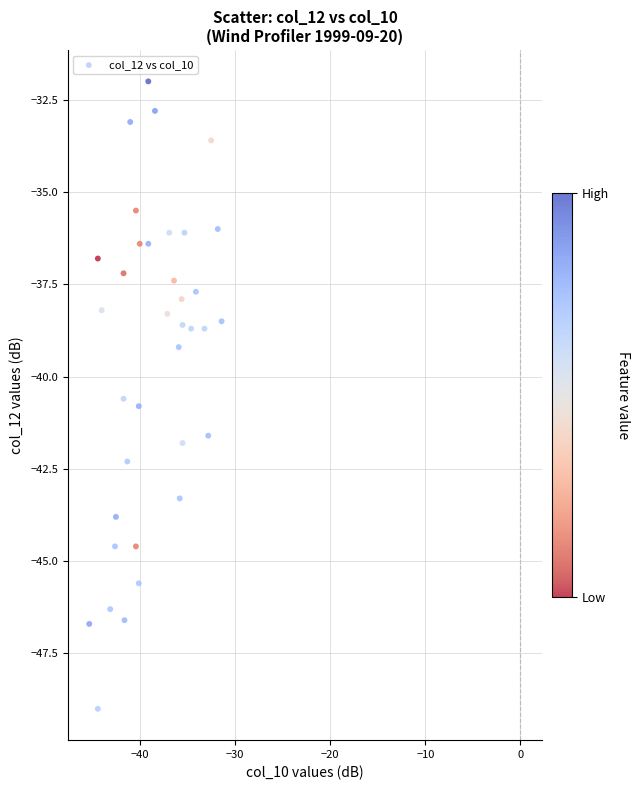

What Y value in the scatter plot is closest to -40?

-40.6